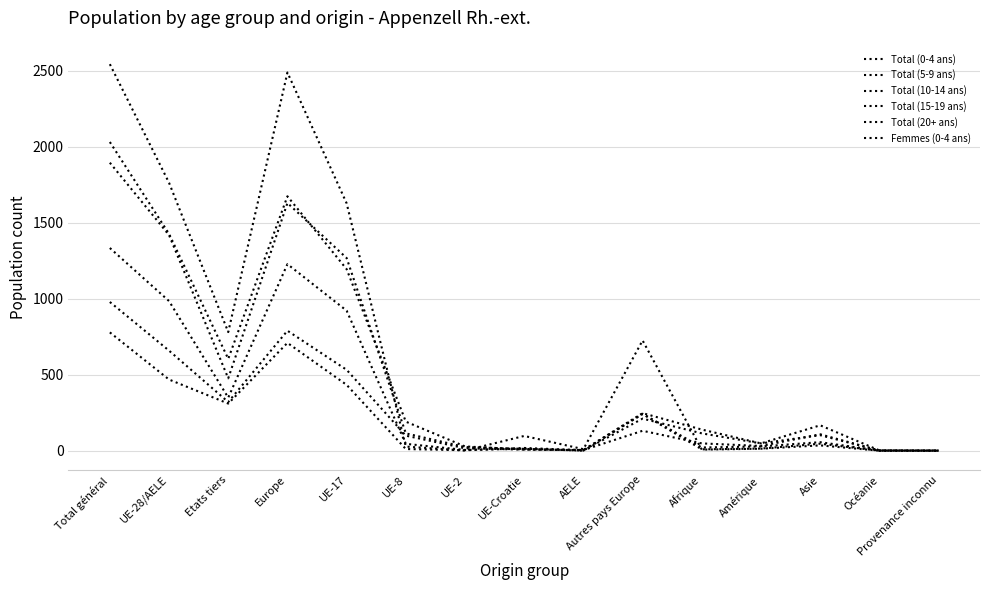

What is the value of the Total (20+ ans) point at the 9th from the left?

10